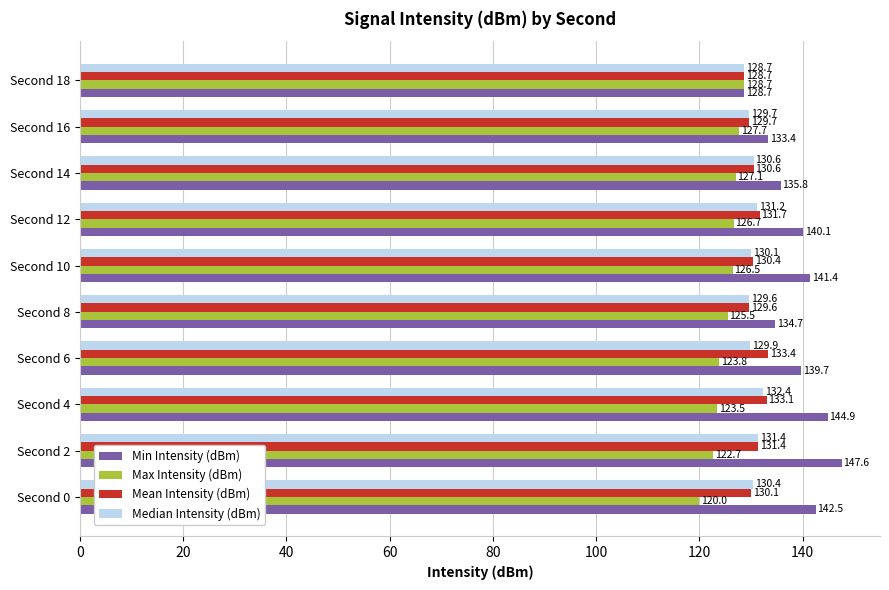

What is the sum of all Mean Intensity (dBm) values?

1308.7